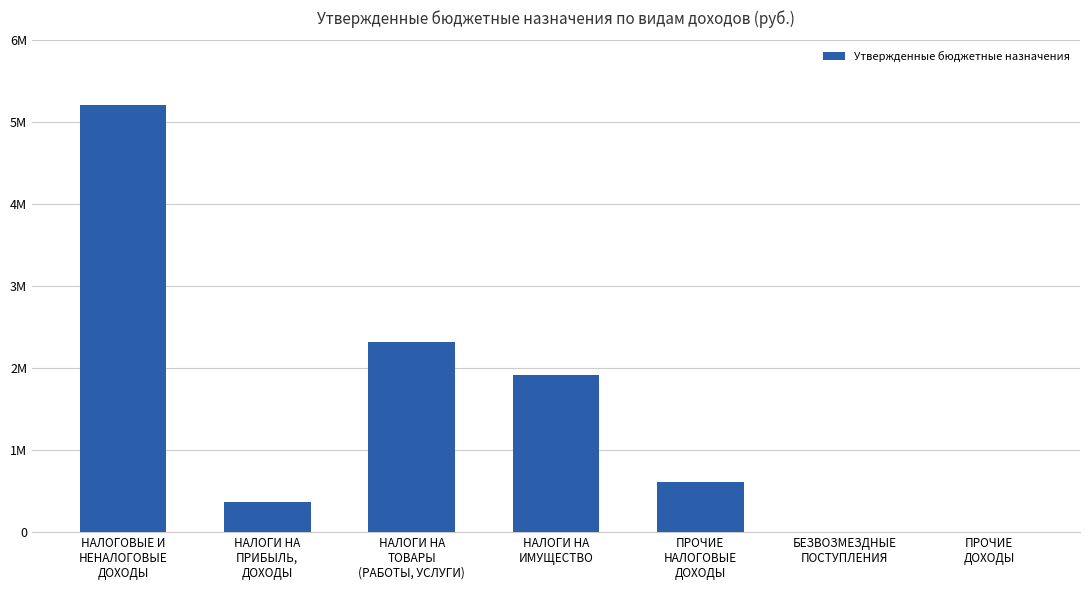

Are the bars horizontal?

No